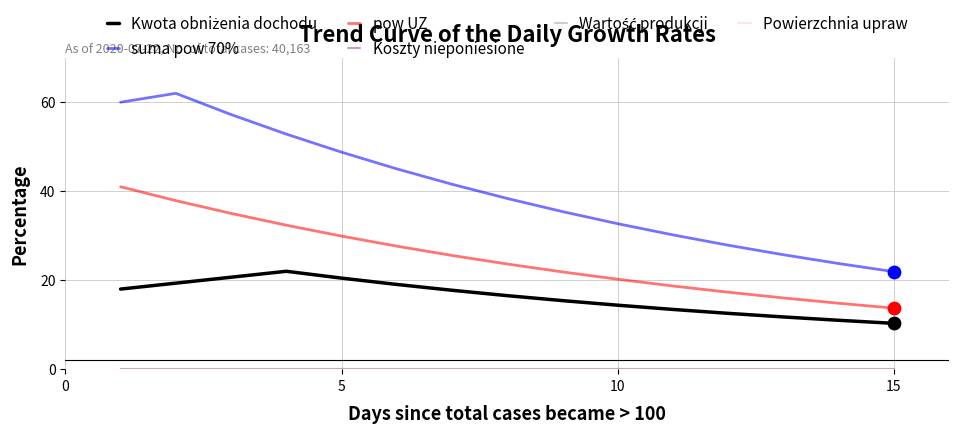

Does the chart have visible grid lines?

Yes